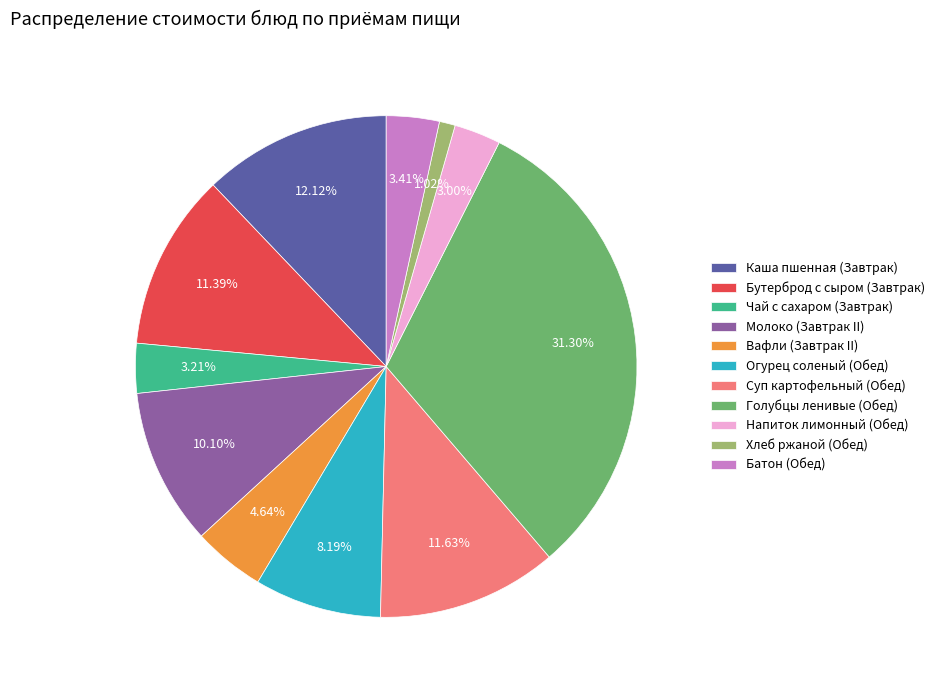

Does Чай с сахаром (Завтрак) represent more than half of the total?

No